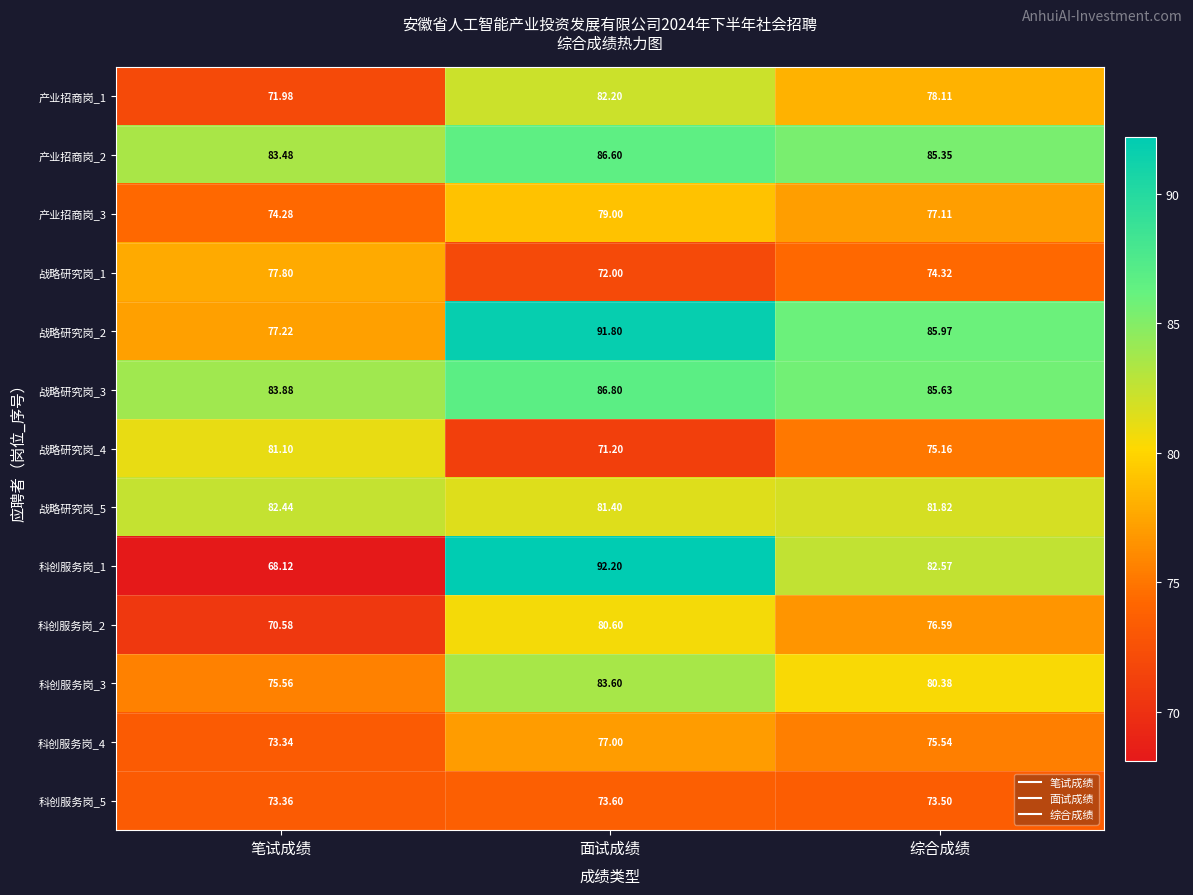

Between 面试成绩 and 综合成绩, which series saw the biggest shift?

科创服务岗_1